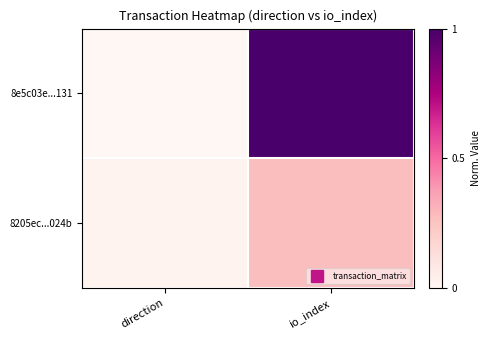

Count the number of categories in the chart.

2